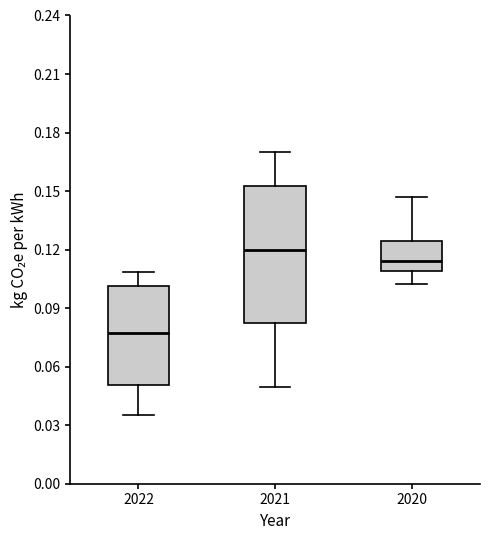

Where does the lower whisker of the box at x = 2021 end on the y-axis? The values are not printed on the chart, so give them approximately, as read against the axis.

0.050